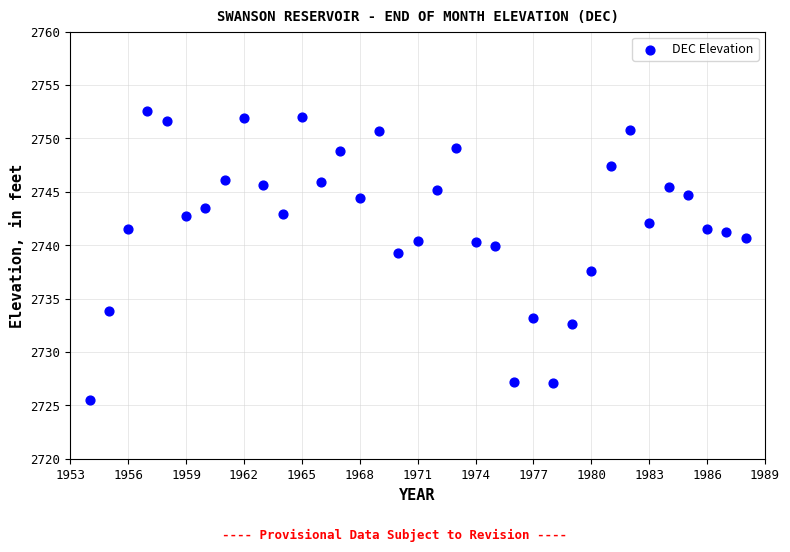

What is the range of X values (max minus min)?

34.0